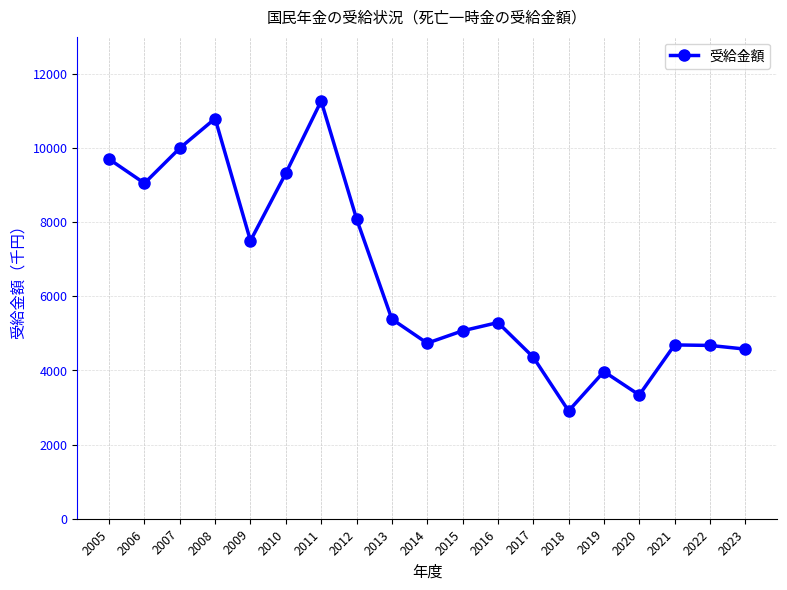

The chart shows a value of 14023 at 2012. True or false?

False